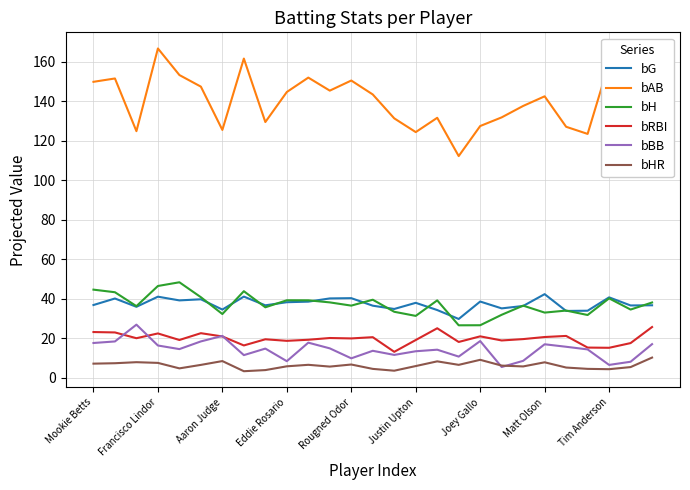

Which series has the largest total across all categories?

bAB